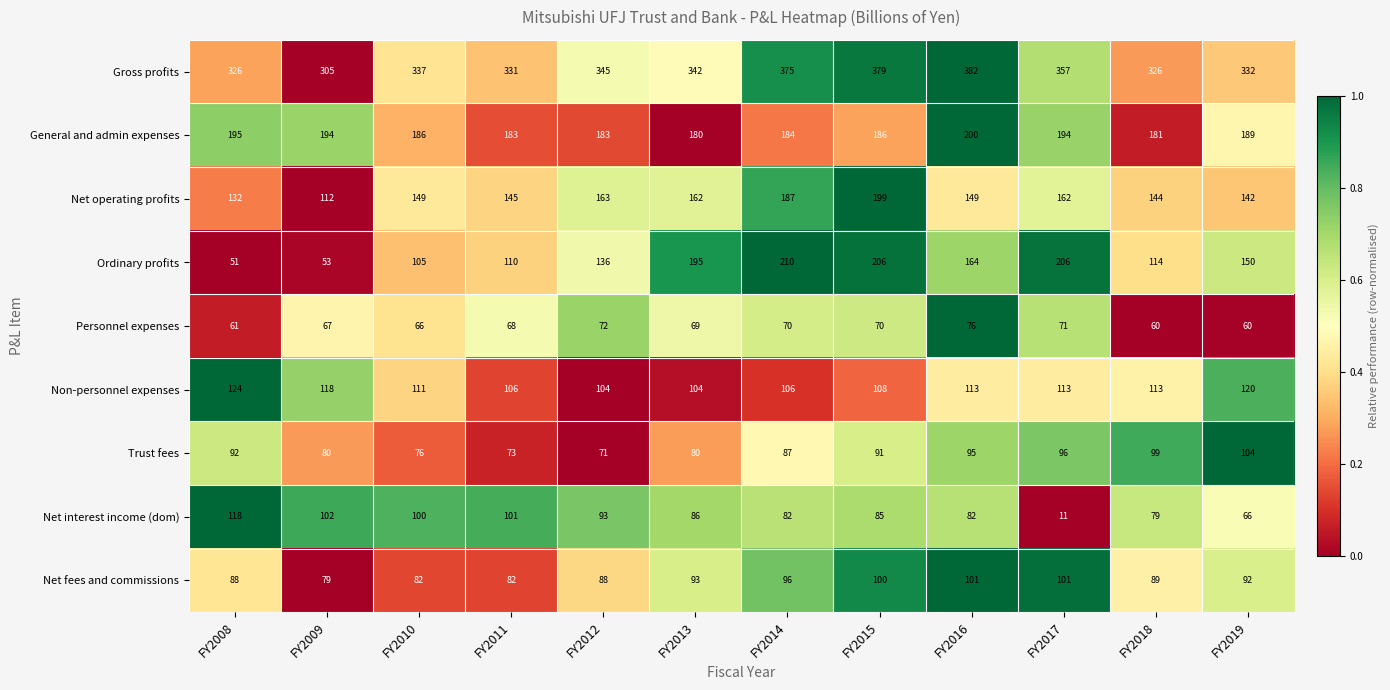

Count the Non-personnel expenses values in the range 106 to 118.

8